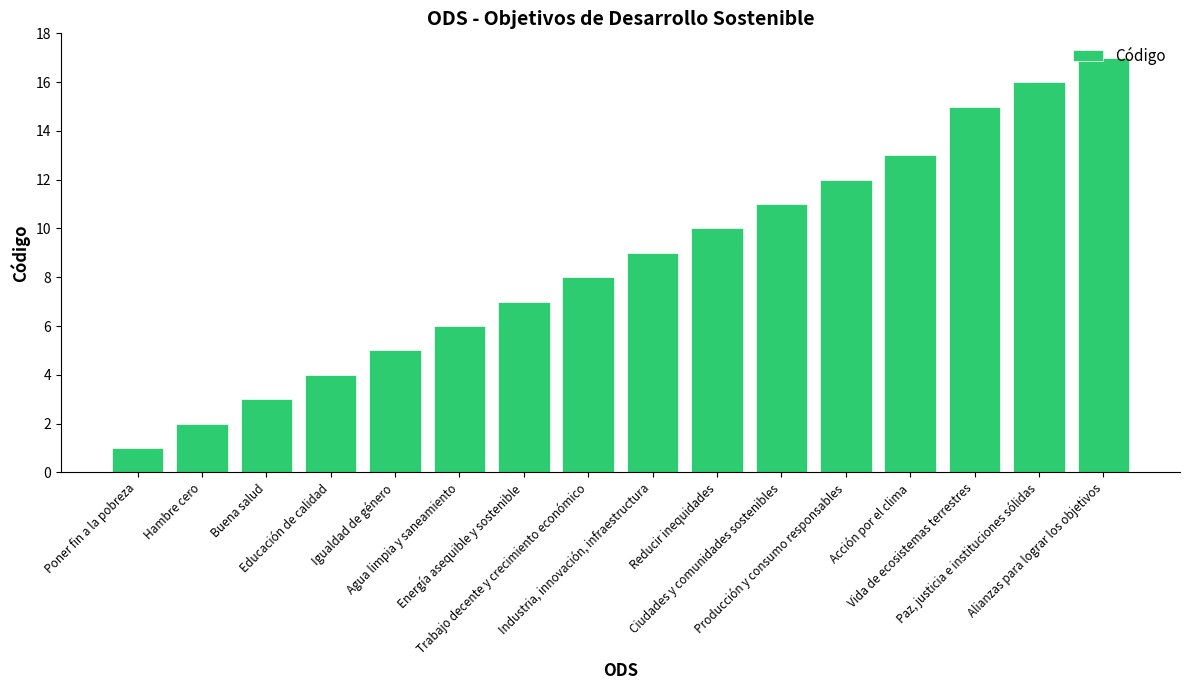

How many distinct data groups are displayed?

1